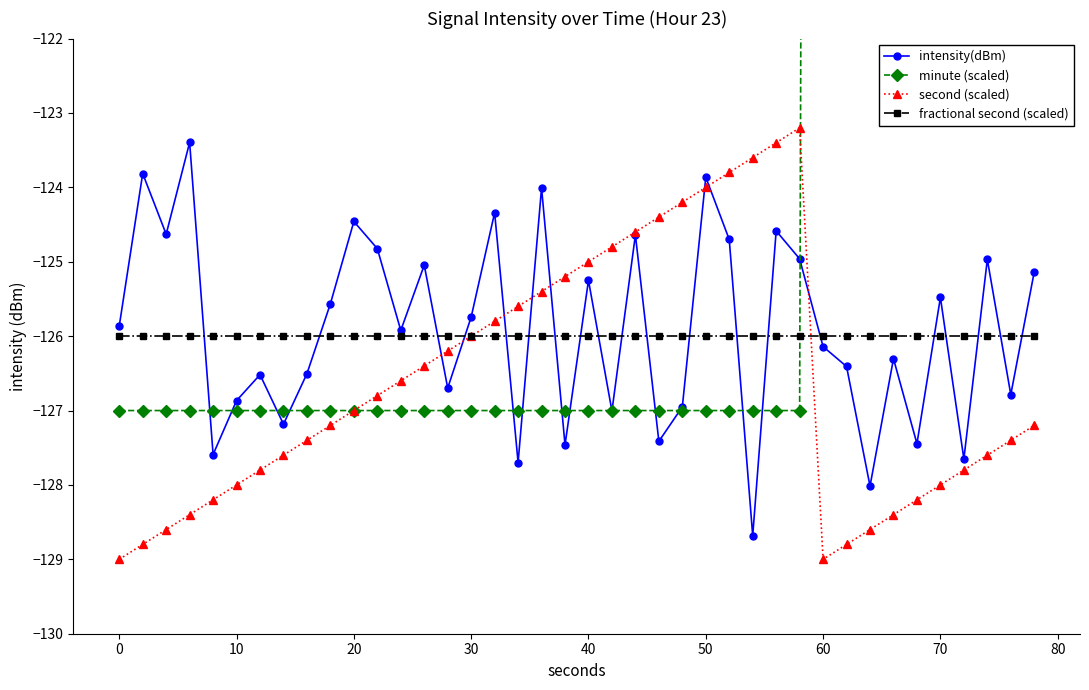

What is the difference between the maximum and second lowest values in the second (scaled) series?

5.8